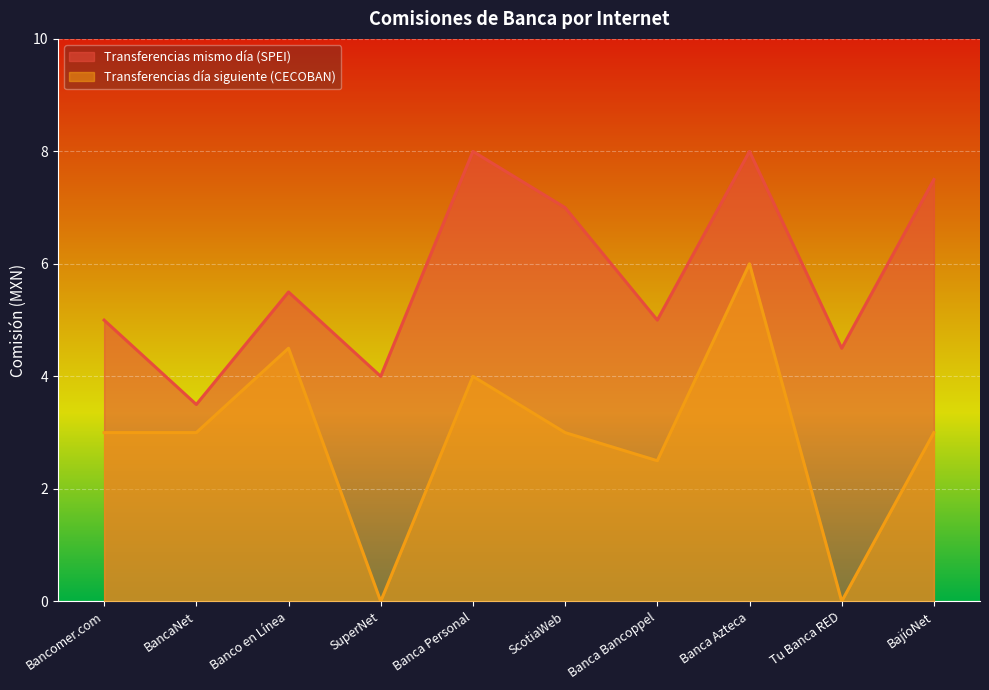

List the series in order of their overall mean, lowest first.

Transferencias día siguiente (CECOBAN), Transferencias mismo día (SPEI)